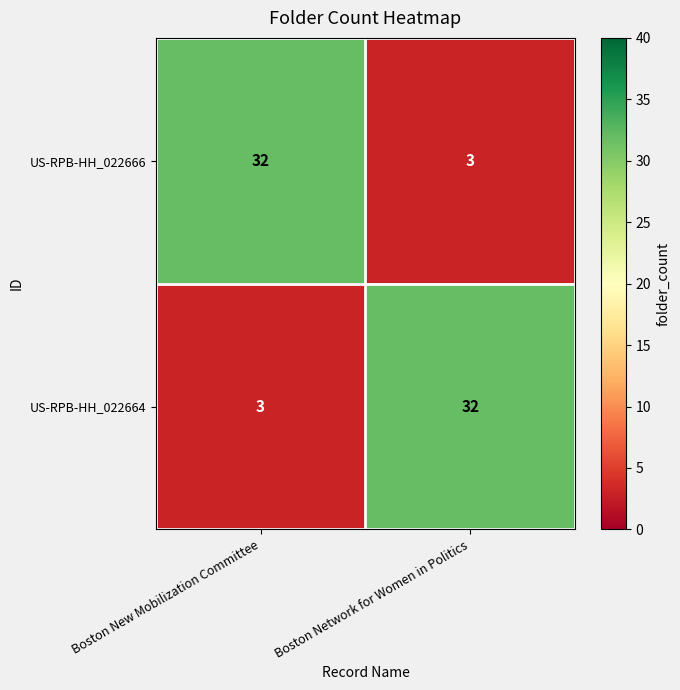

How many distinct data groups are displayed?

2